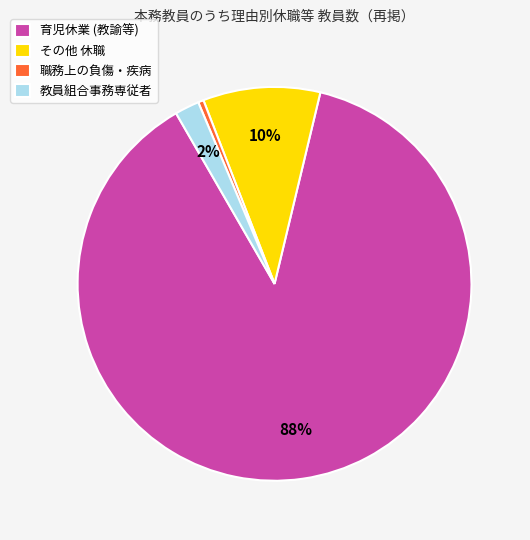

Count the number of slices in the pie.

4